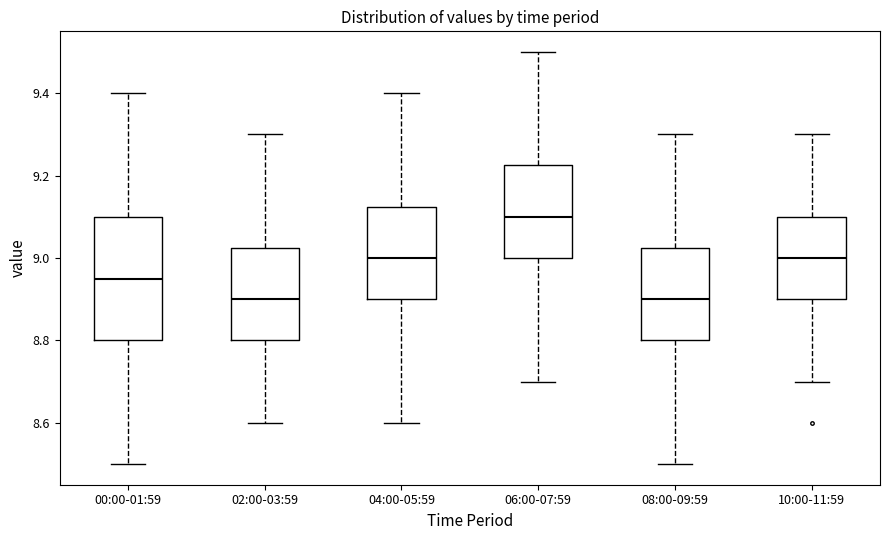

Which box is the tallest, from its lower edge to its upper edge?

00:00-01:59